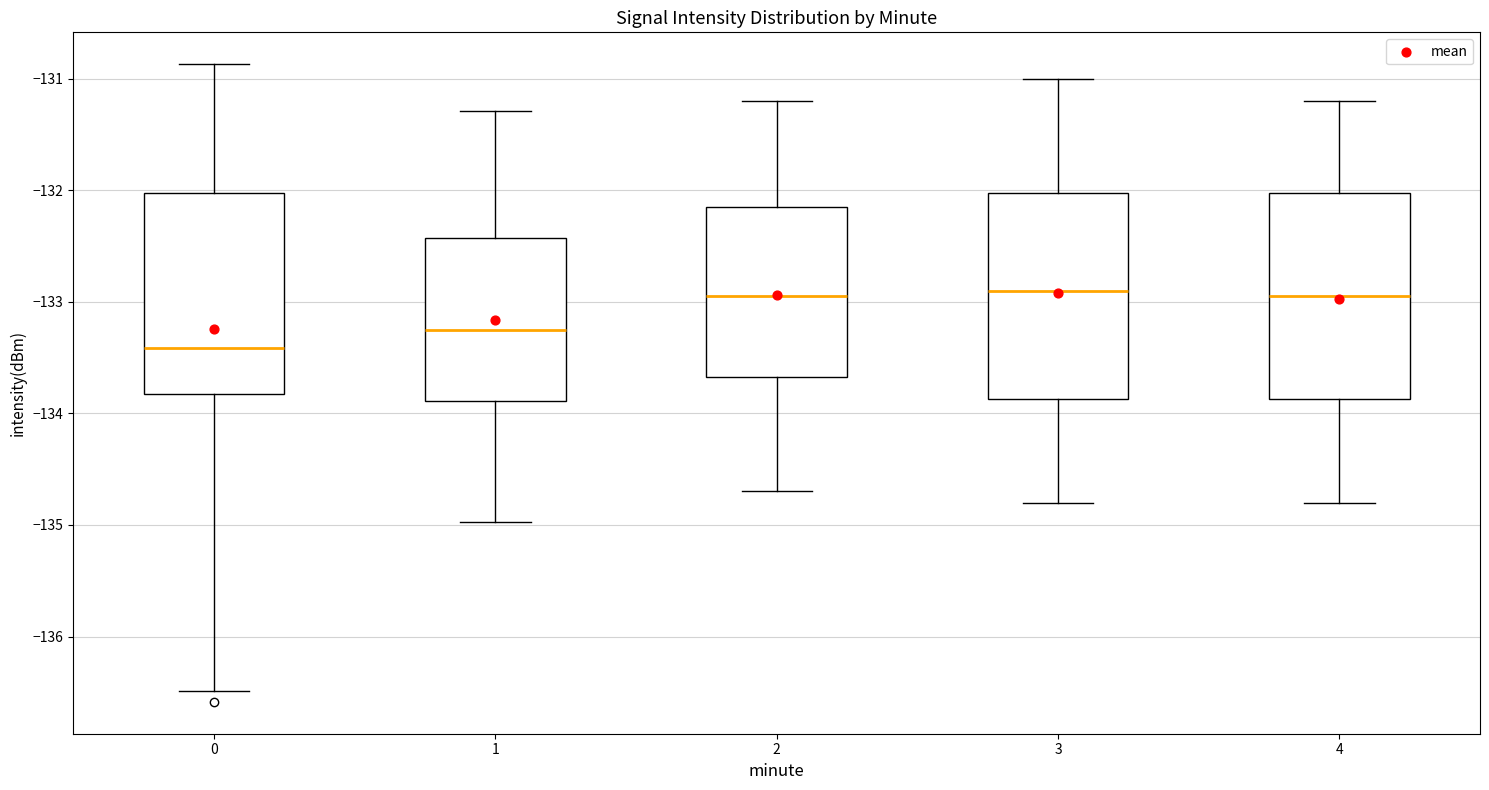

Reading left to right, transcribe this box plot: for each box, give where its median line is, the range the box spans, and where its two whiskers end, as read against the y-axis. The values are not printed on the chart, so give them approximately, as read against the axis.

0: median -133.4, box -133.8 to -132.0, whiskers -136.5 to -130.9
1: median -133.2, box -133.9 to -132.4, whiskers -135.0 to -131.3
2: median -132.9, box -133.7 to -132.1, whiskers -134.7 to -131.2
3: median -132.9, box -133.9 to -132.0, whiskers -134.8 to -131.0
4: median -132.9, box -133.9 to -132.0, whiskers -134.8 to -131.2